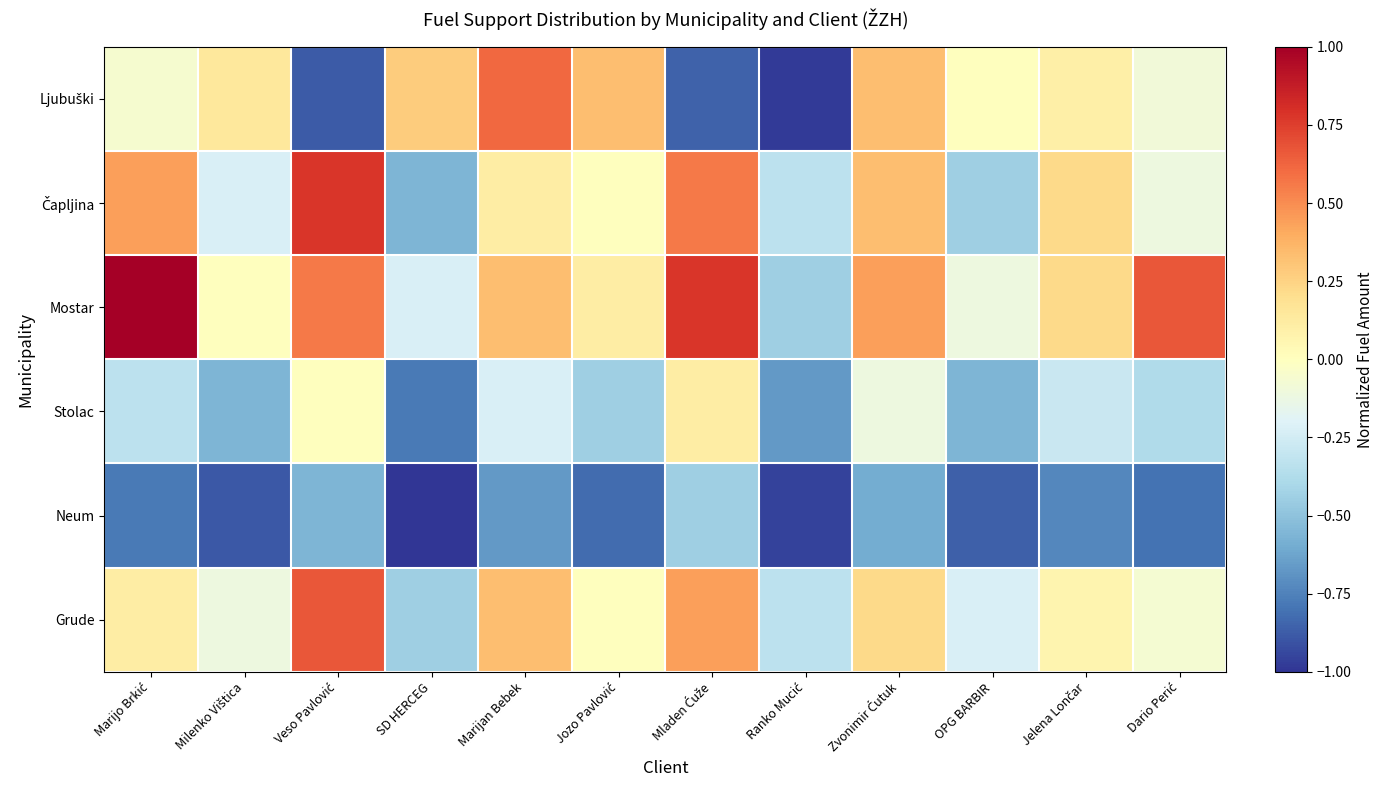

Which series has the largest range (max minus min)?

Ljubuški